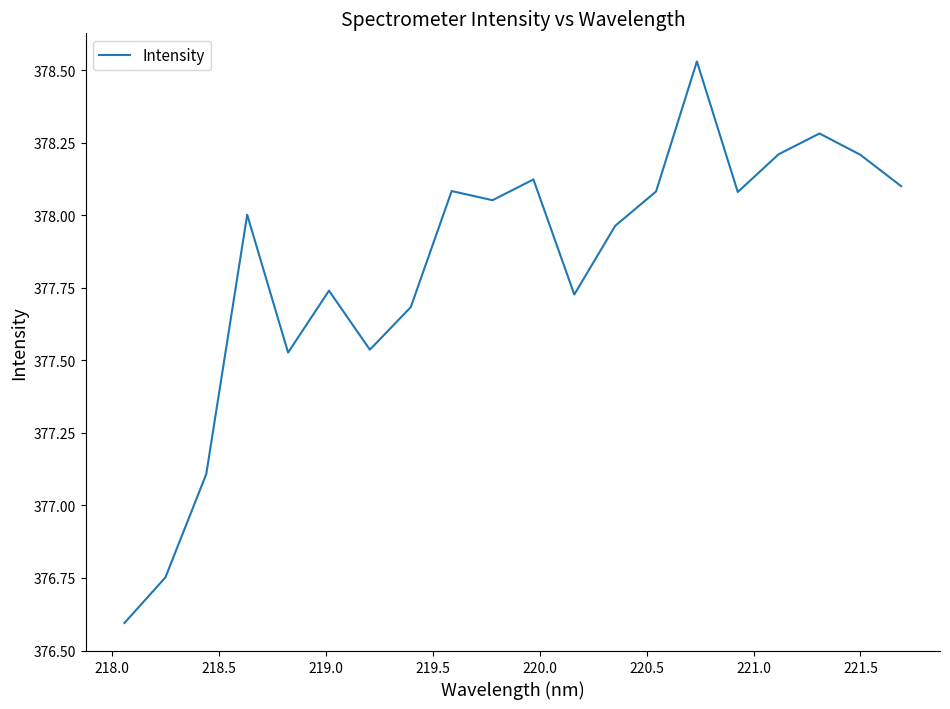

How many interior local valleys (lower than both neighbors) does the data have?

5